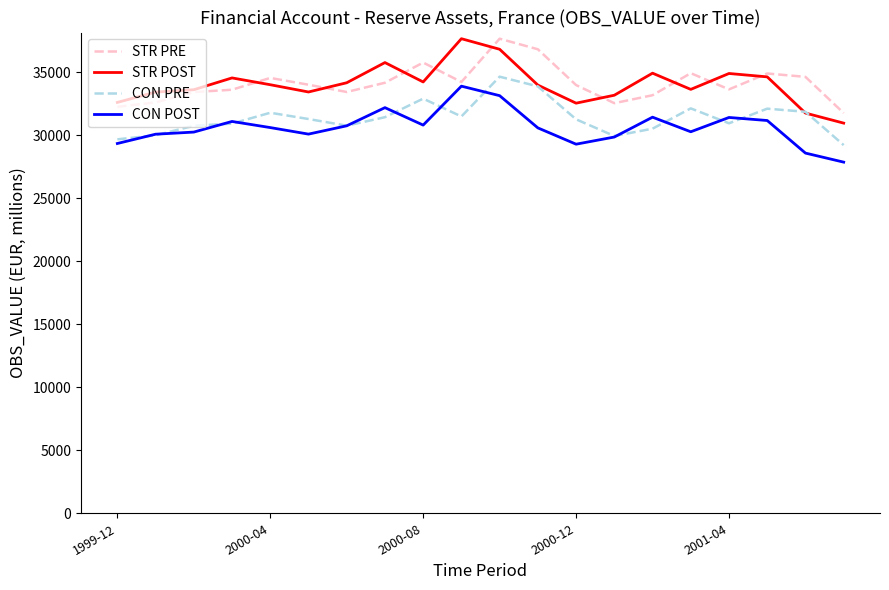

What are all the series names shown in the legend?

STR PRE, STR POST, CON PRE, CON POST